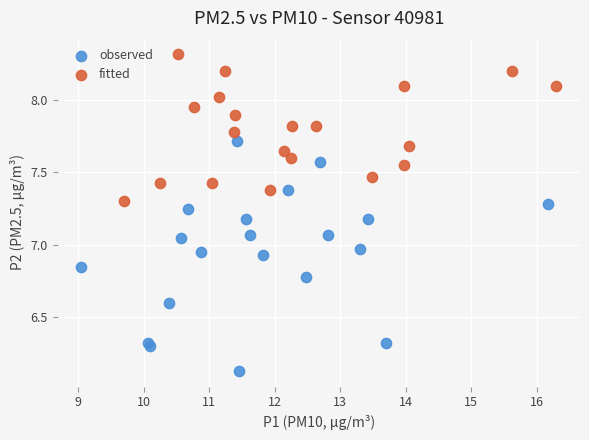

Which series reaches the minimum Y coordinate?

observed